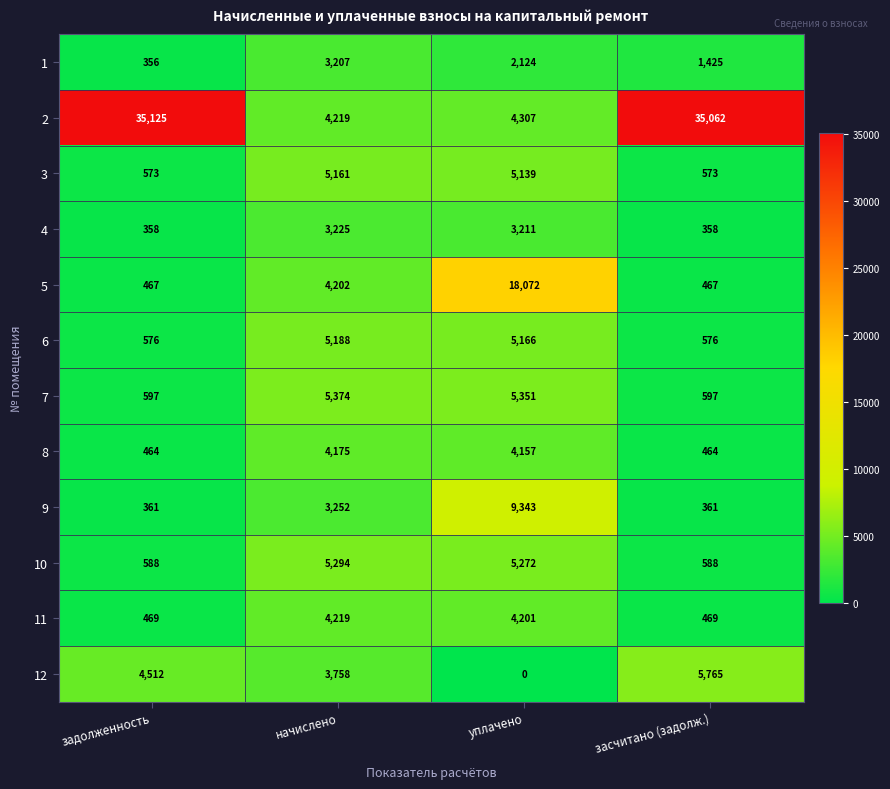

What is the difference between the 12 values at начислено and засчитано (задолж.)?

2007